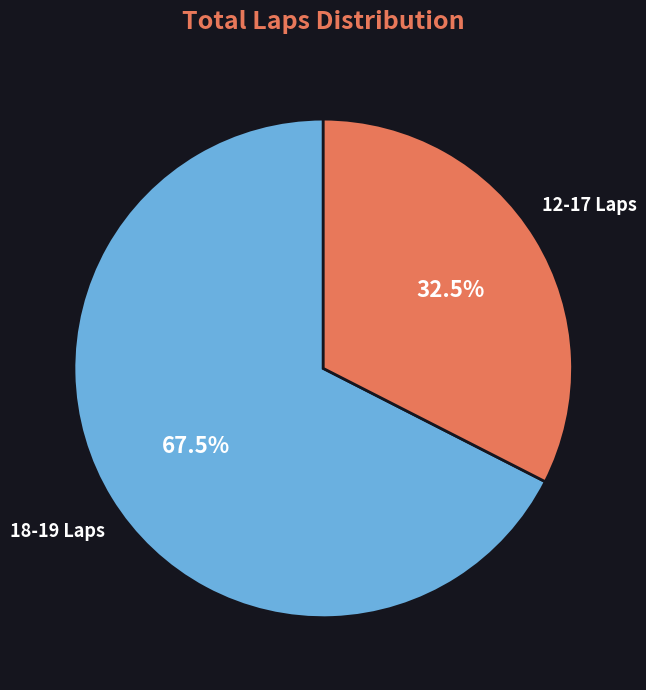

How much of the chart is everything except 12-17 Laps?

67.5%